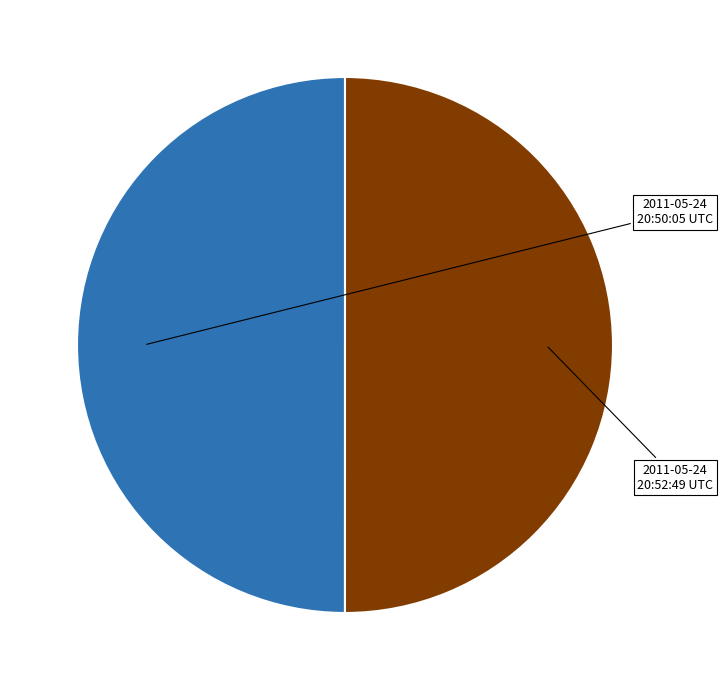

How many segments does this pie chart have?

2